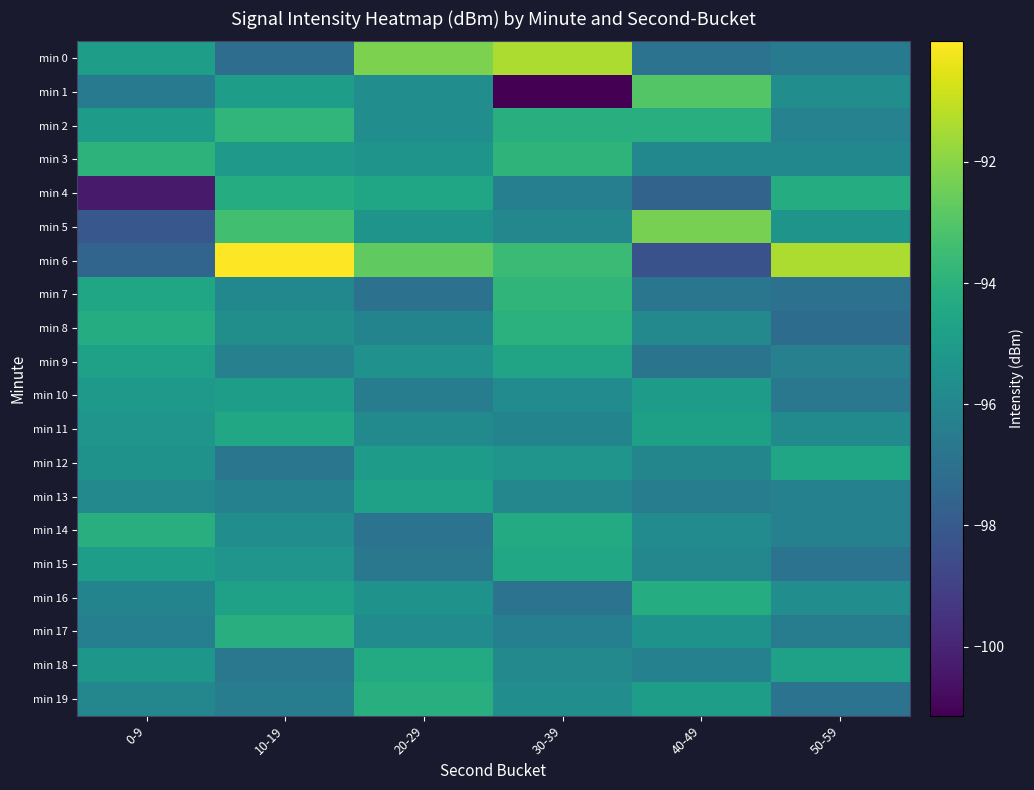

Which label corresponds to the smallest value in the chart?

30-39